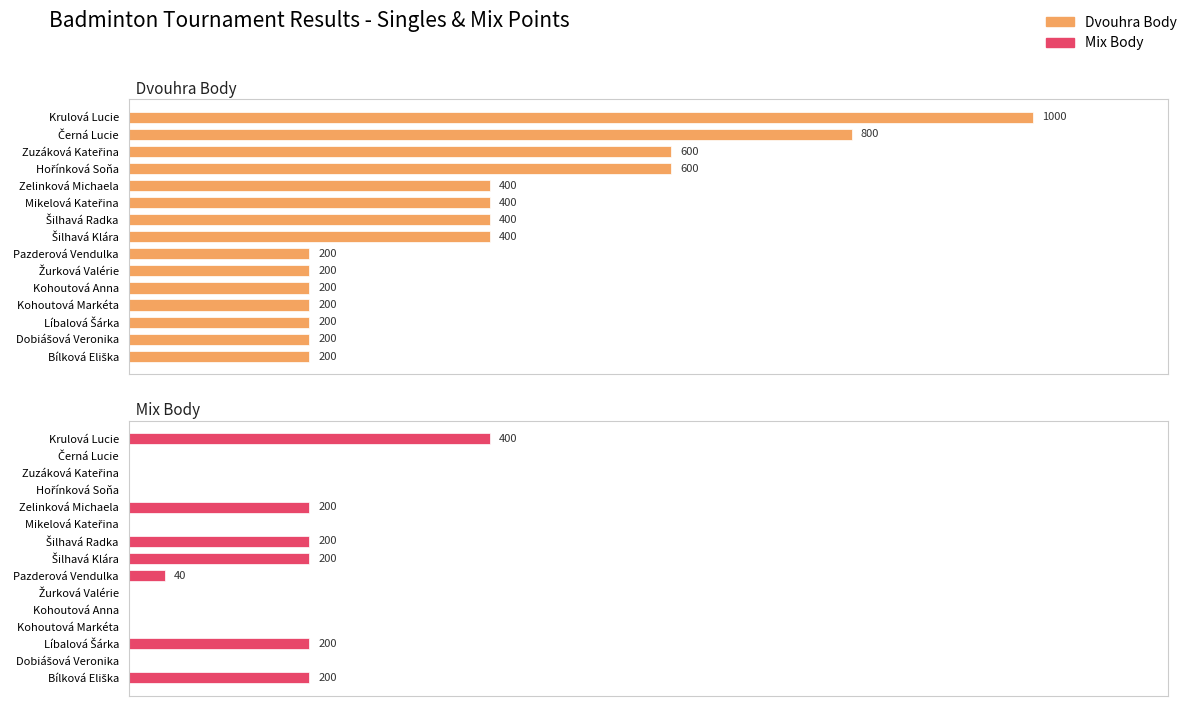

The Mix Body series shows 198 at 5. True or false?

False